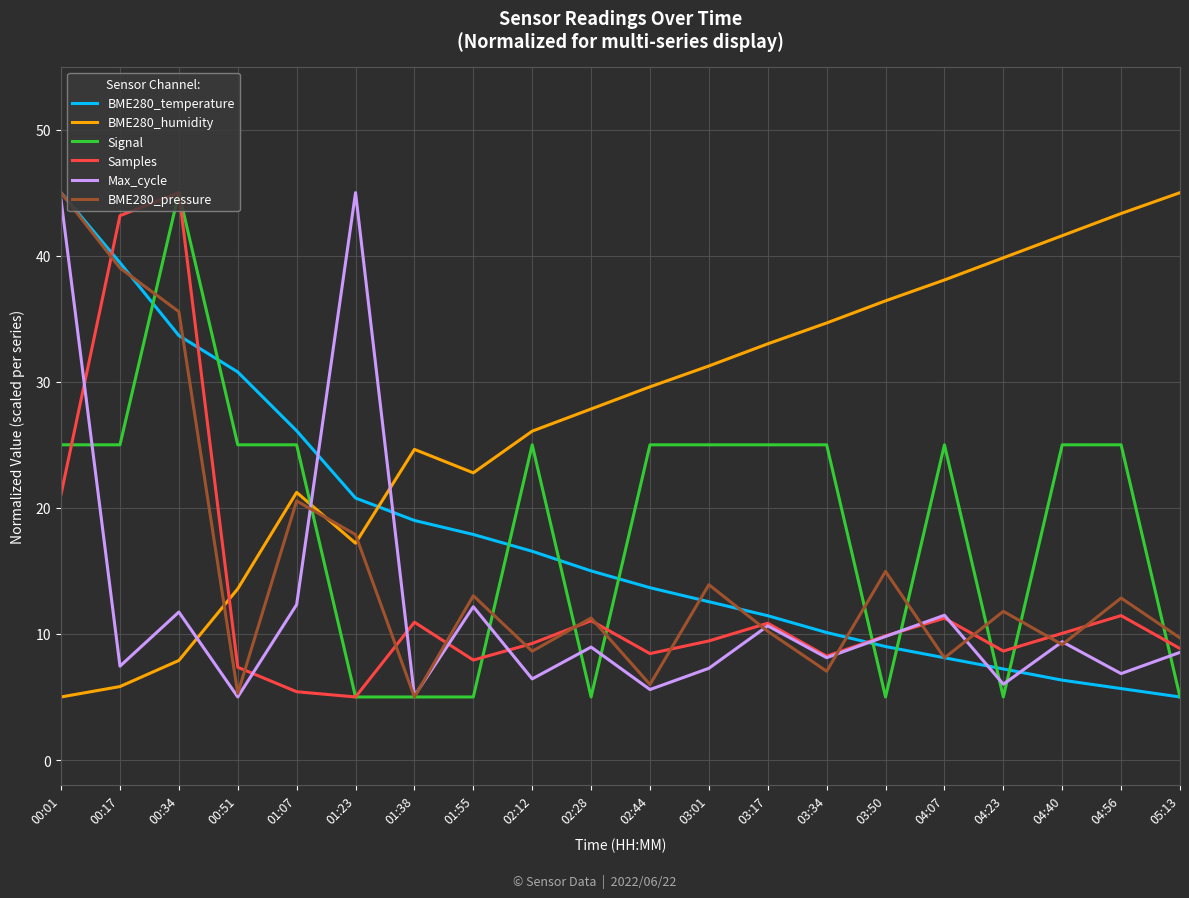

What are all the series names shown in the legend?

BME280_temperature, BME280_humidity, Signal, Samples, Max_cycle, BME280_pressure